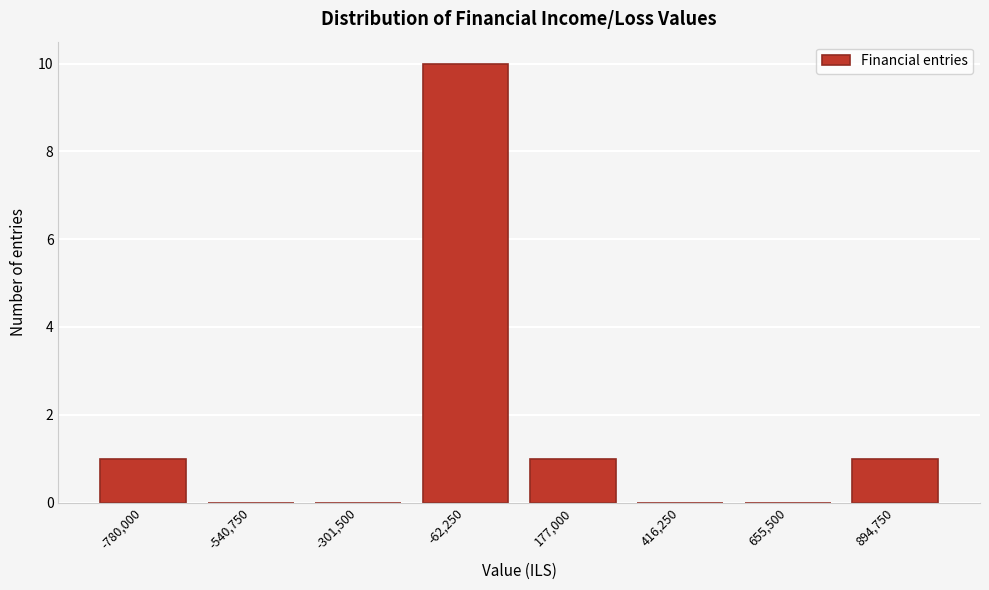

Reading right to left, transcribe all the data shown in this chart.

894,750=1	655,500=0	416,250=0	177,000=1	-62,250=10	-301,500=0	-540,750=0	-780,000=1